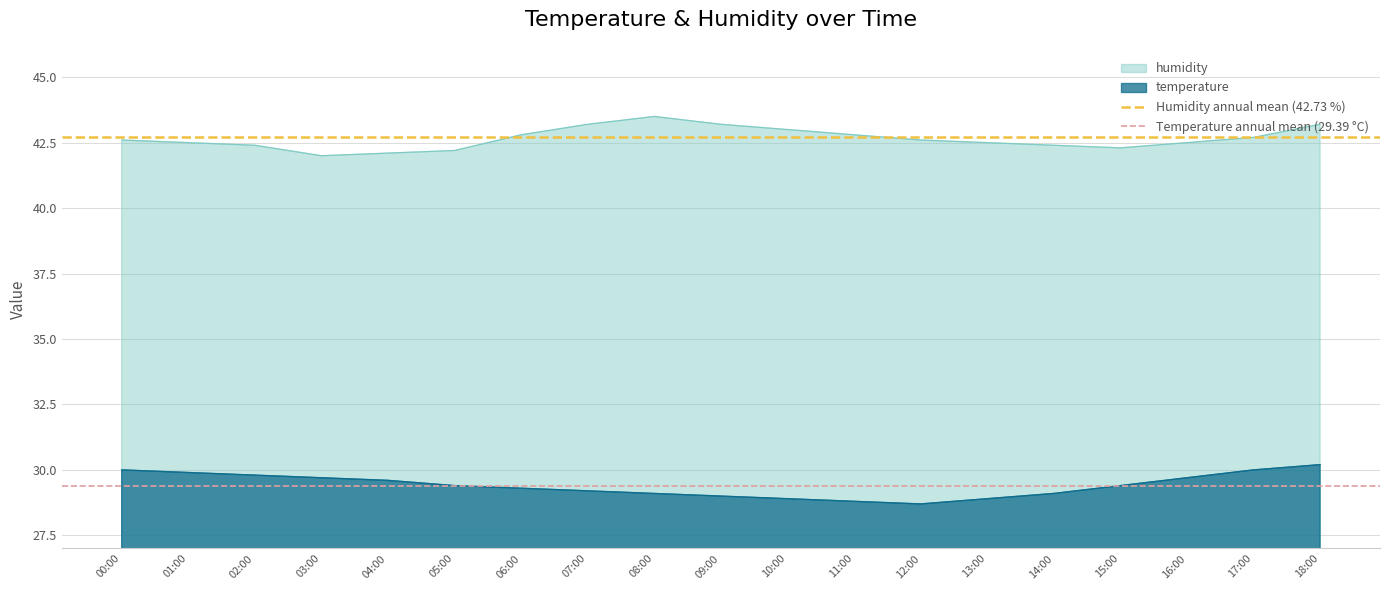

The value of humidity at 17:00 is 42.7. True or false?

True